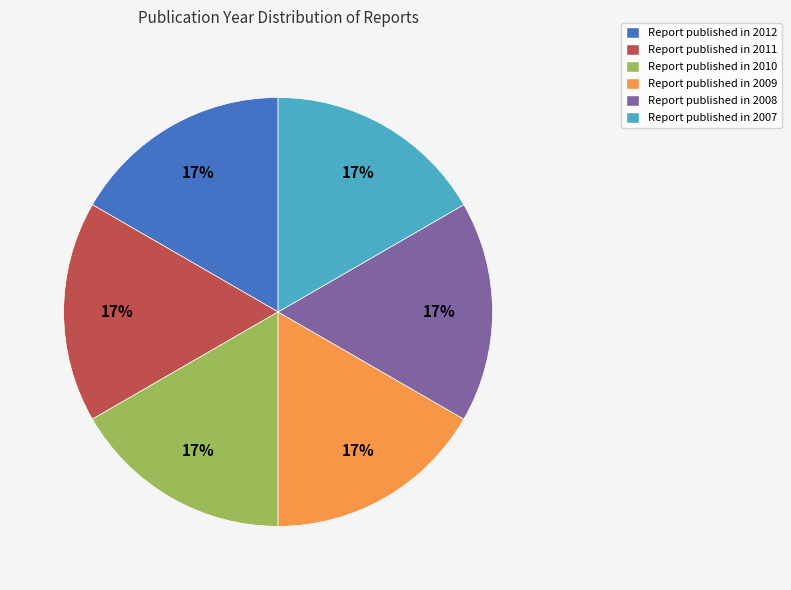

To the nearest percent, what is the average slice percentage?

17%